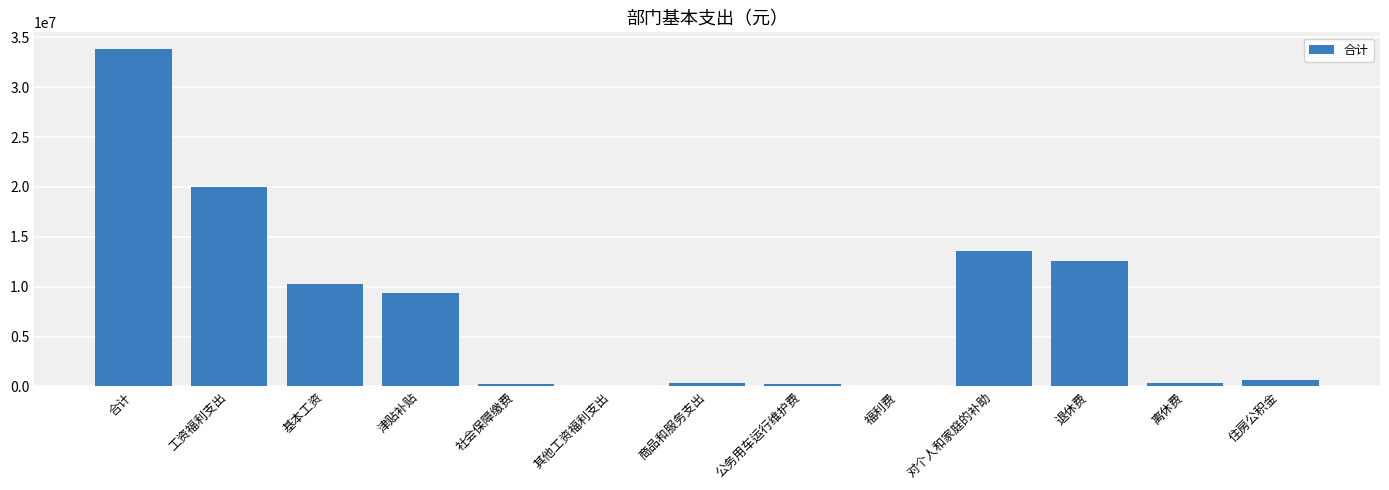

What is the approximate value at 住房公积金?

595732.0